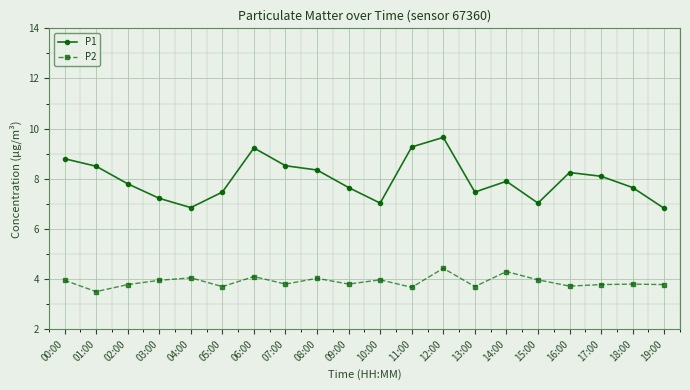

Between 12:00 and 13:00, which series saw the biggest shift?

P1